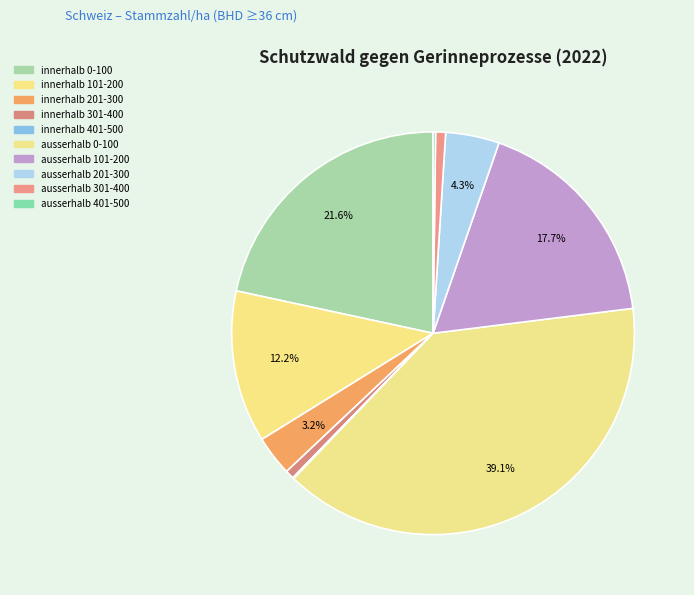

What is the smallest slice in the pie chart?

401-500 Stämme/ha